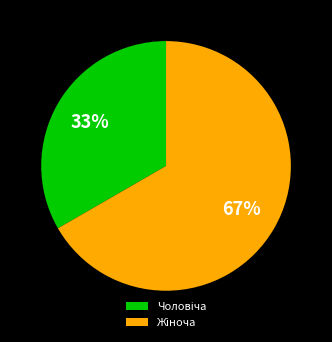

Is there a majority slice in this chart?

Yes